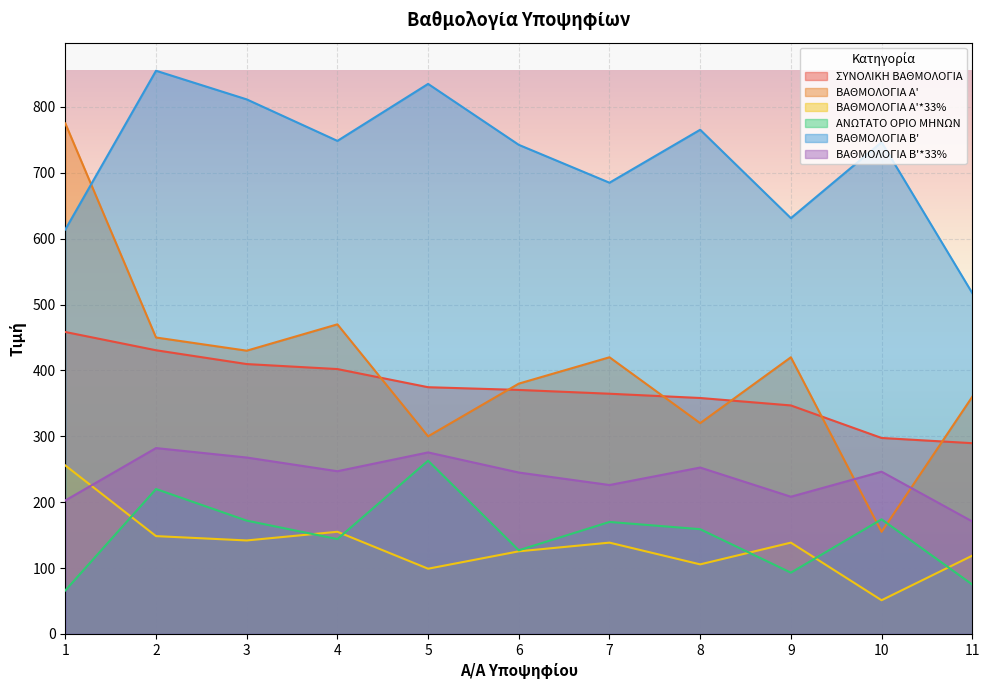

True or false: ΒΑΘΜΟΛΟΓΙΑ Α'*33% has more than 2 interior local peaks.

True